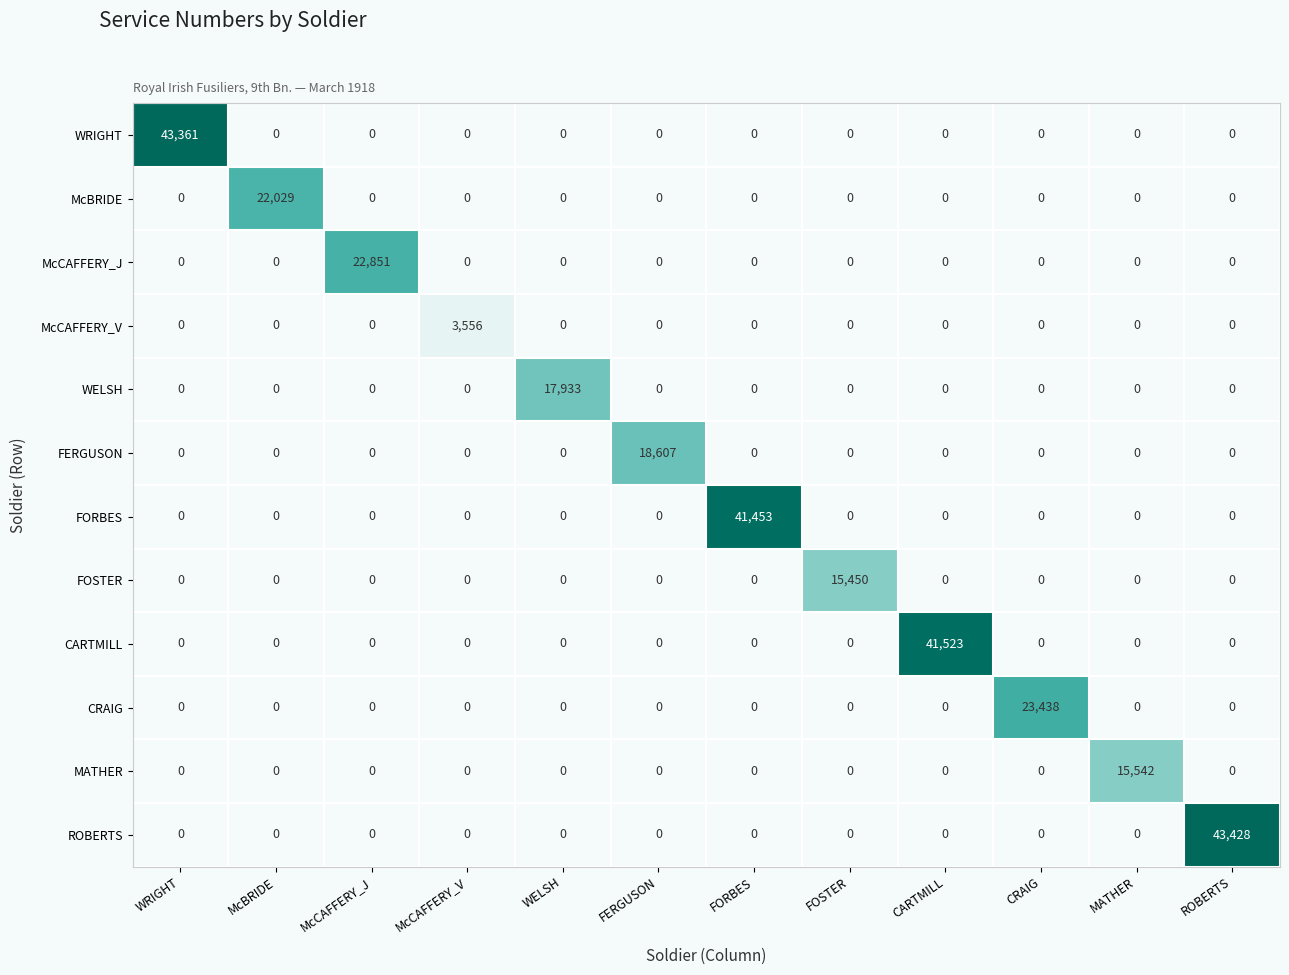

Which category has the highest value across all series?

ROBERTS